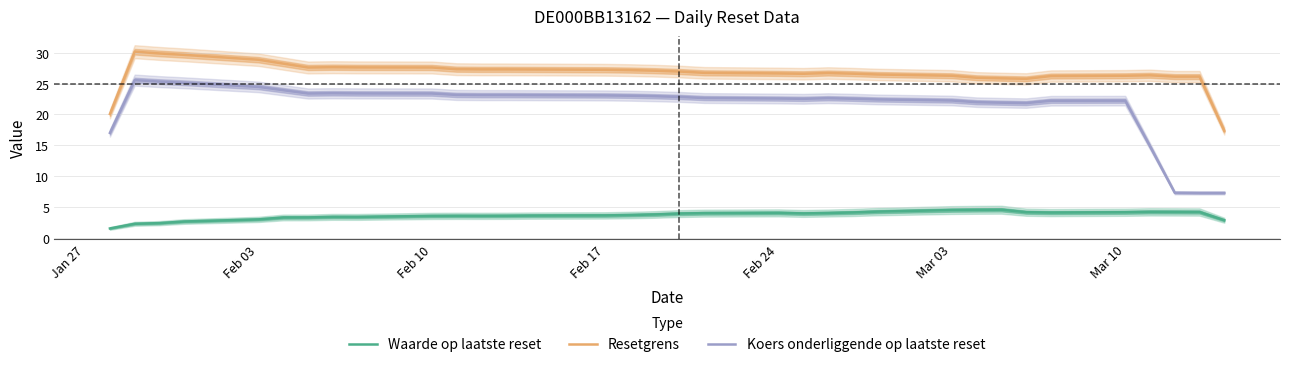

True or false: Koers onderliggende op laatste reset and Waarde op laatste reset intersect in this chart.

False